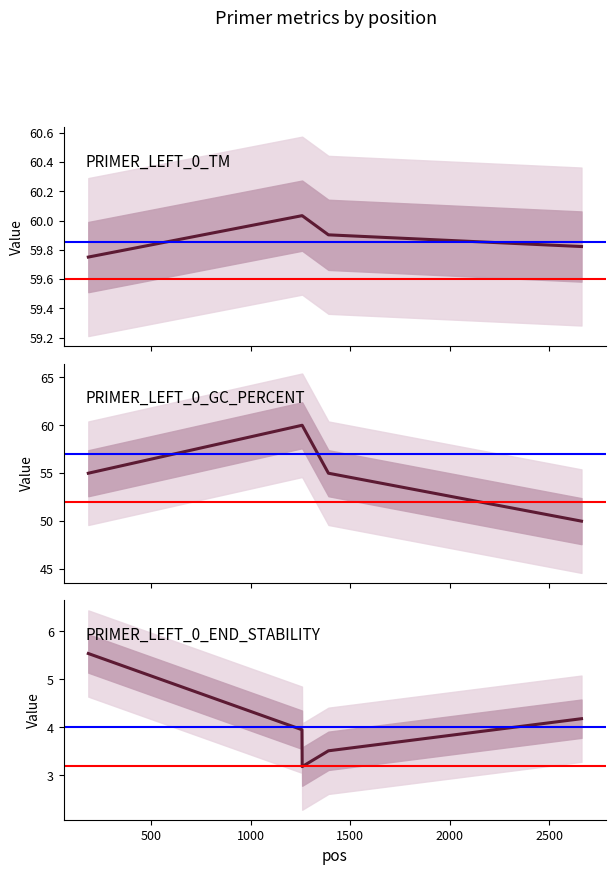

Which label corresponds to the largest value in the chart?

1257